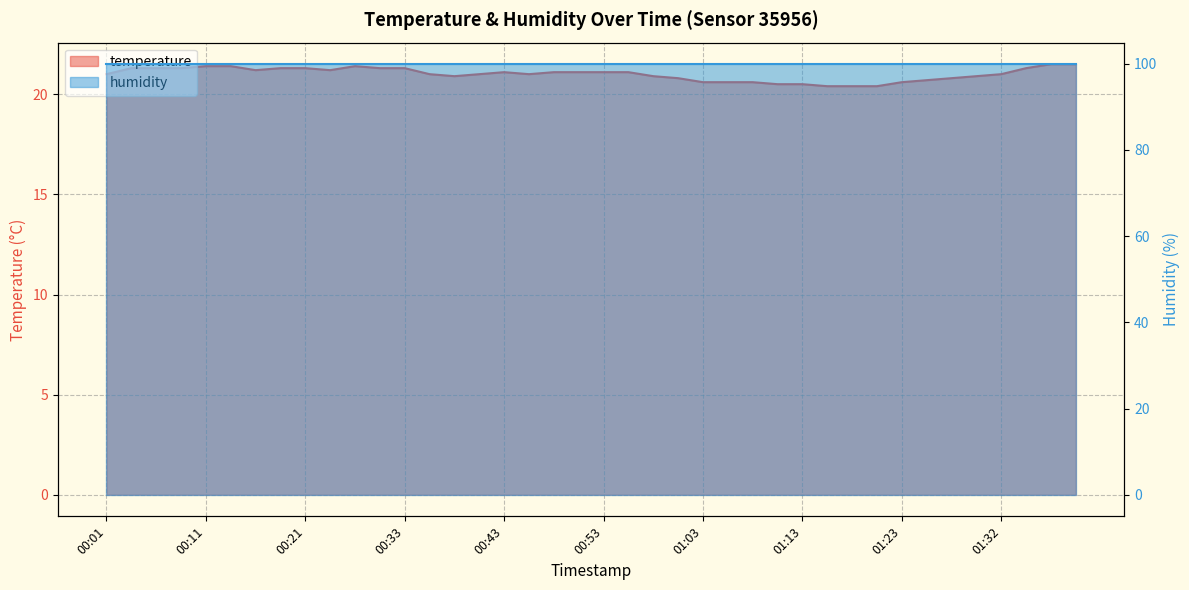

What is the label of the 20th point from the right?

00:53